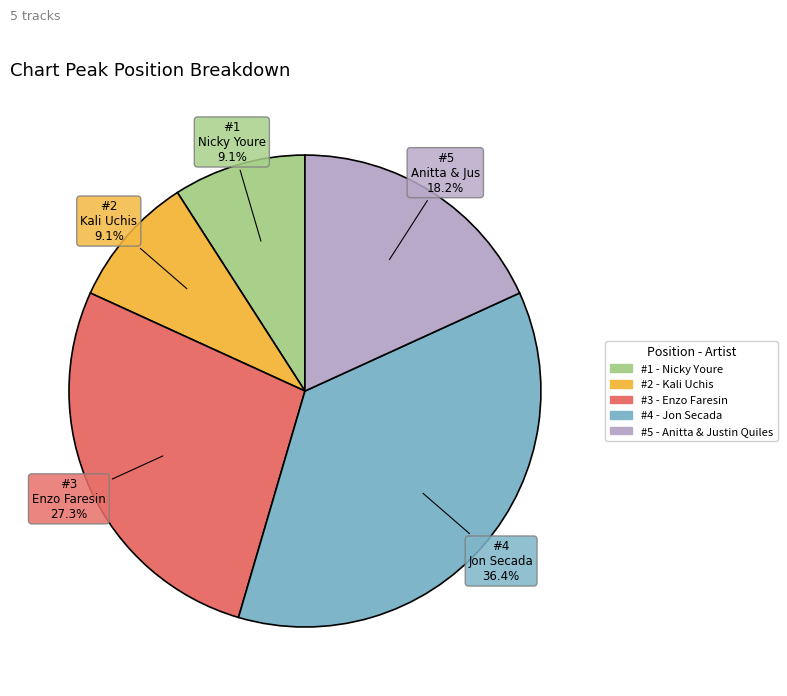

Count the number of slices in the pie.

5